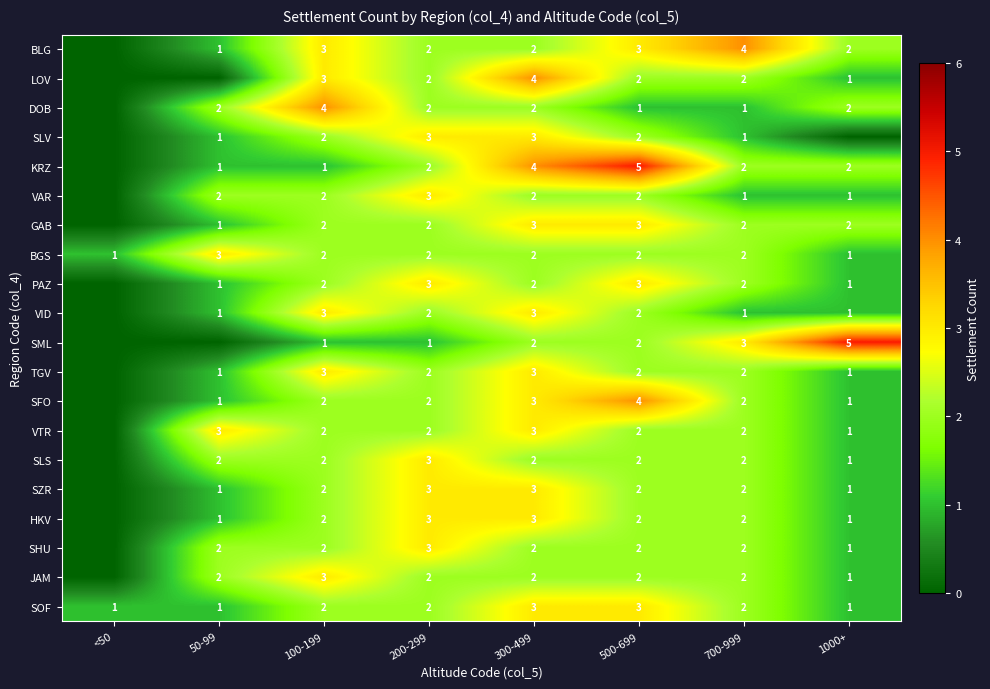

The value of KRZ at 700-999 is 2. True or false?

True